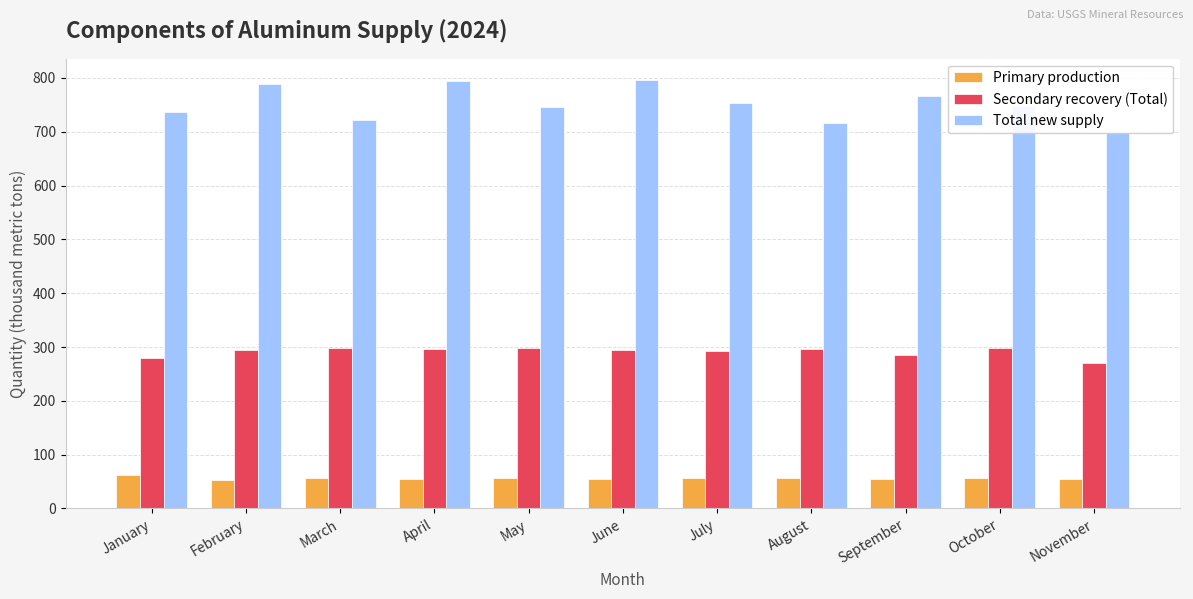

The Secondary recovery (Total) series shows 292 at July. True or false?

True